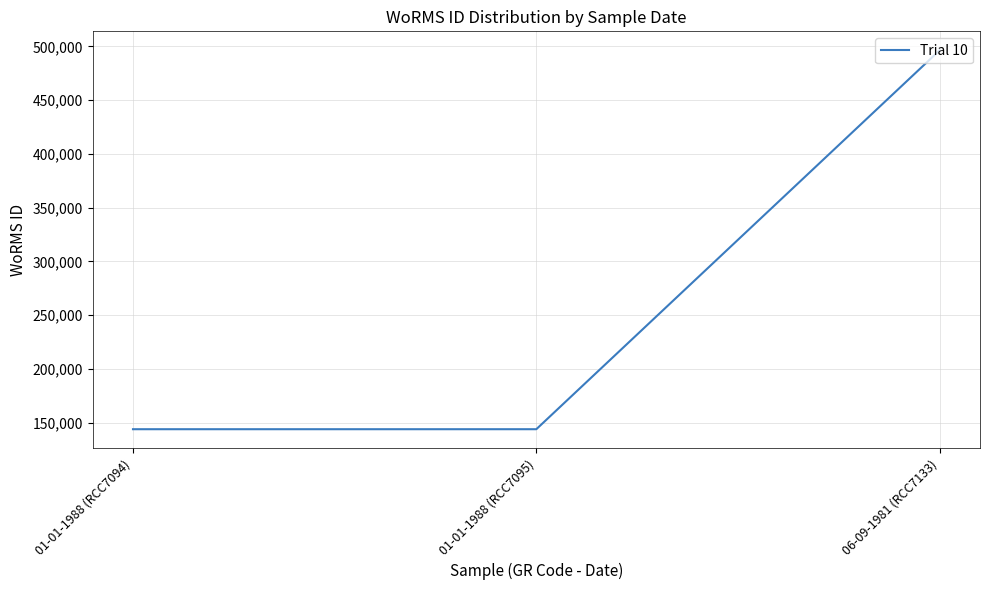

Is this an area chart (filled region under the line)?

No